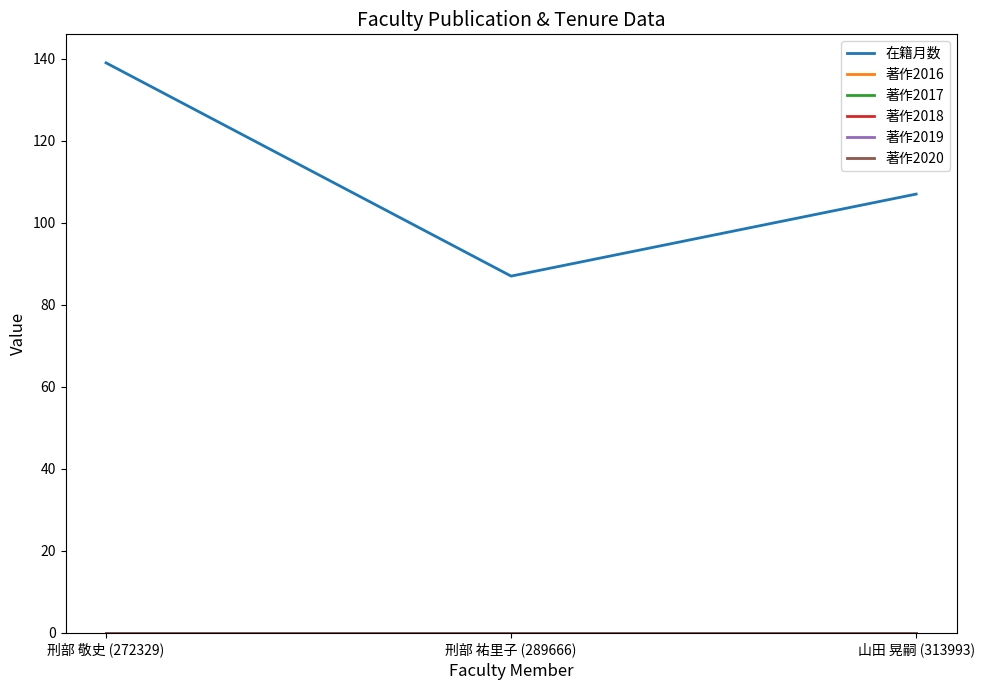

Is this an area chart (filled region under the line)?

No